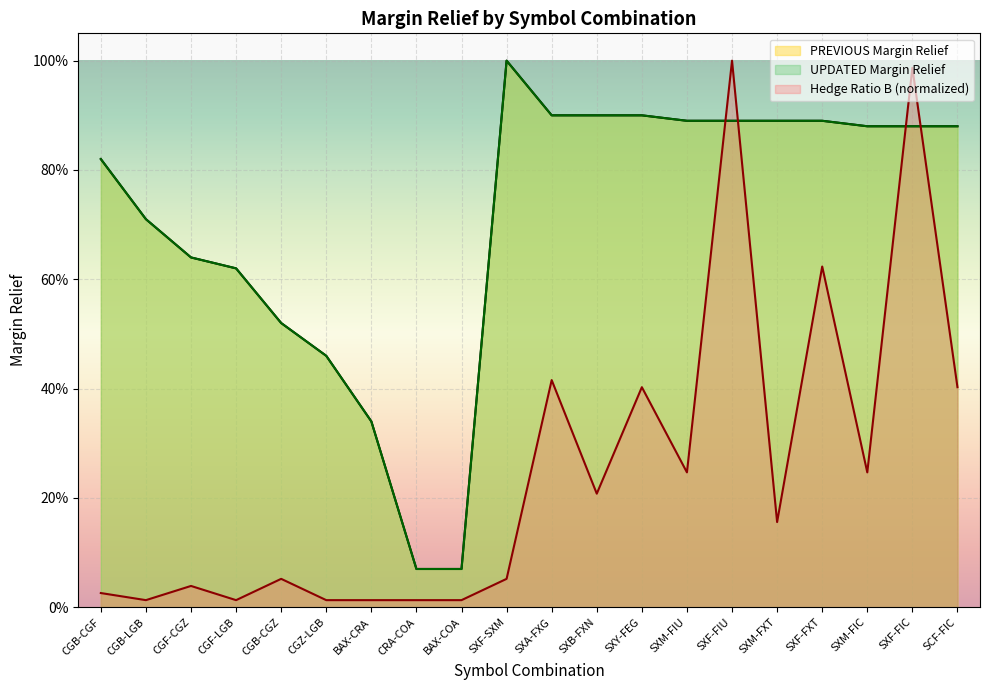

True or false: PREVIOUS Margin Relief and UPDATED Margin Relief intersect in this chart.

False